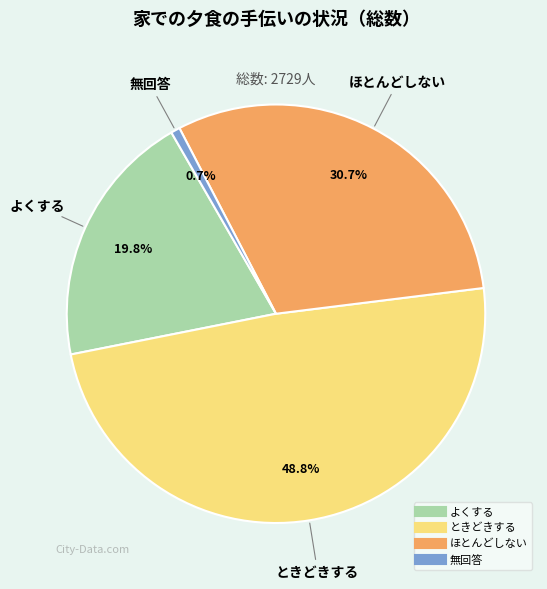

Do ときどきする and ほとんどしない together represent more than half of the pie?

Yes